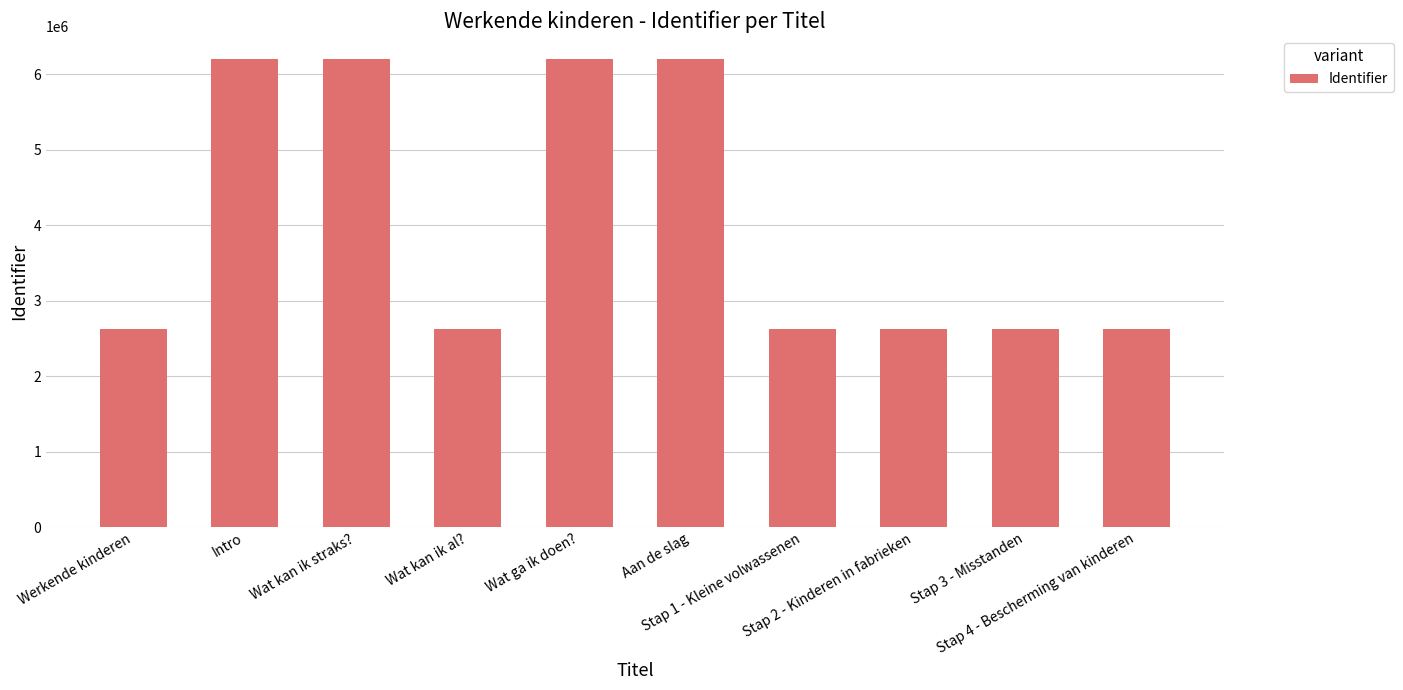

What is the smallest value displayed?

2623029